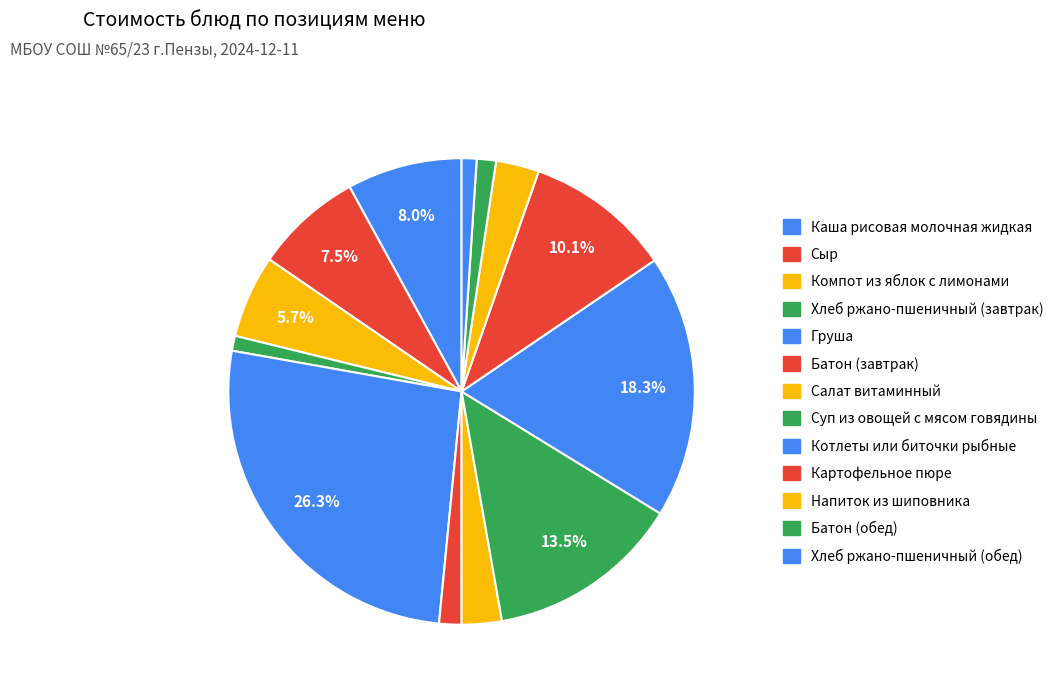

What is the smallest slice in the pie chart?

Хлеб ржано-пшеничный (завтрак)